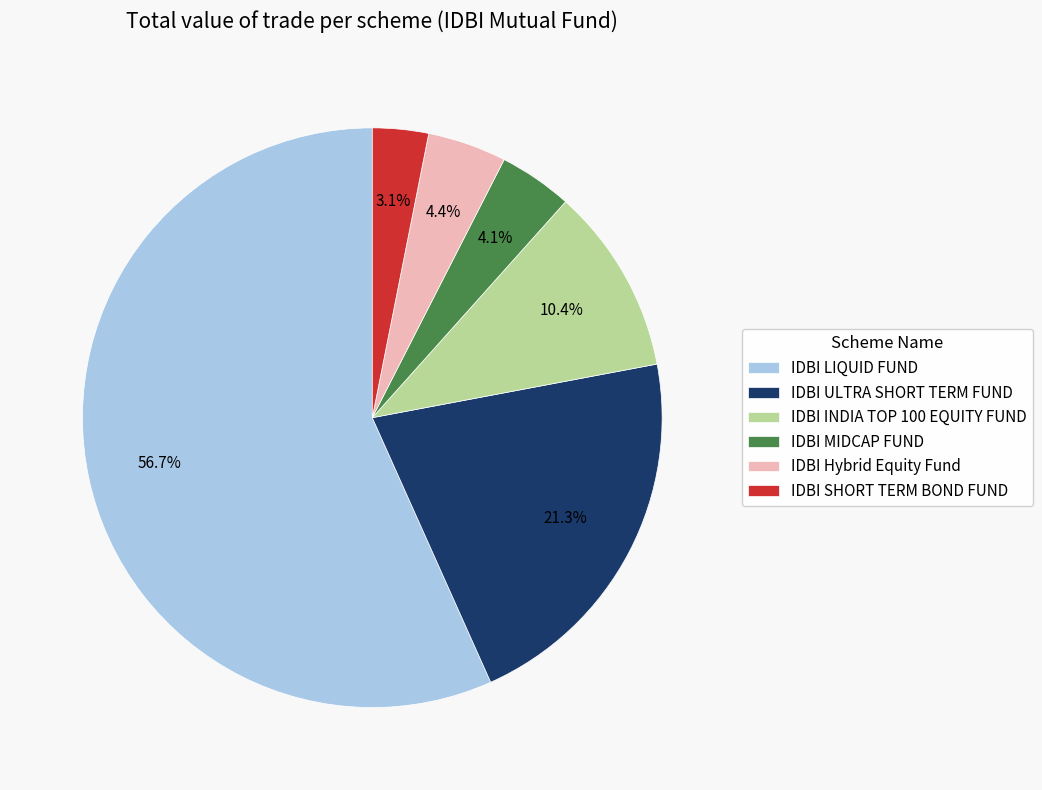

Count the number of slices in the pie.

6